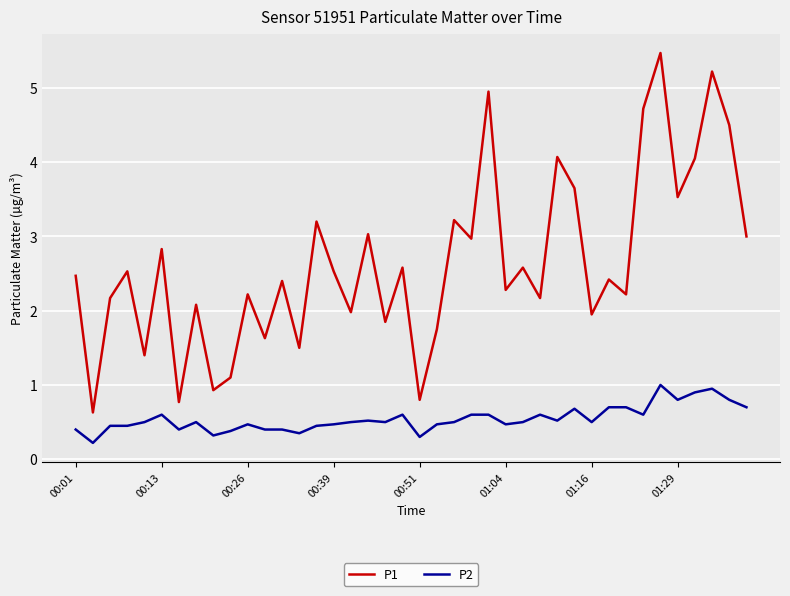

True or false: P1 has more than 0 points higher than both neighbors.

True